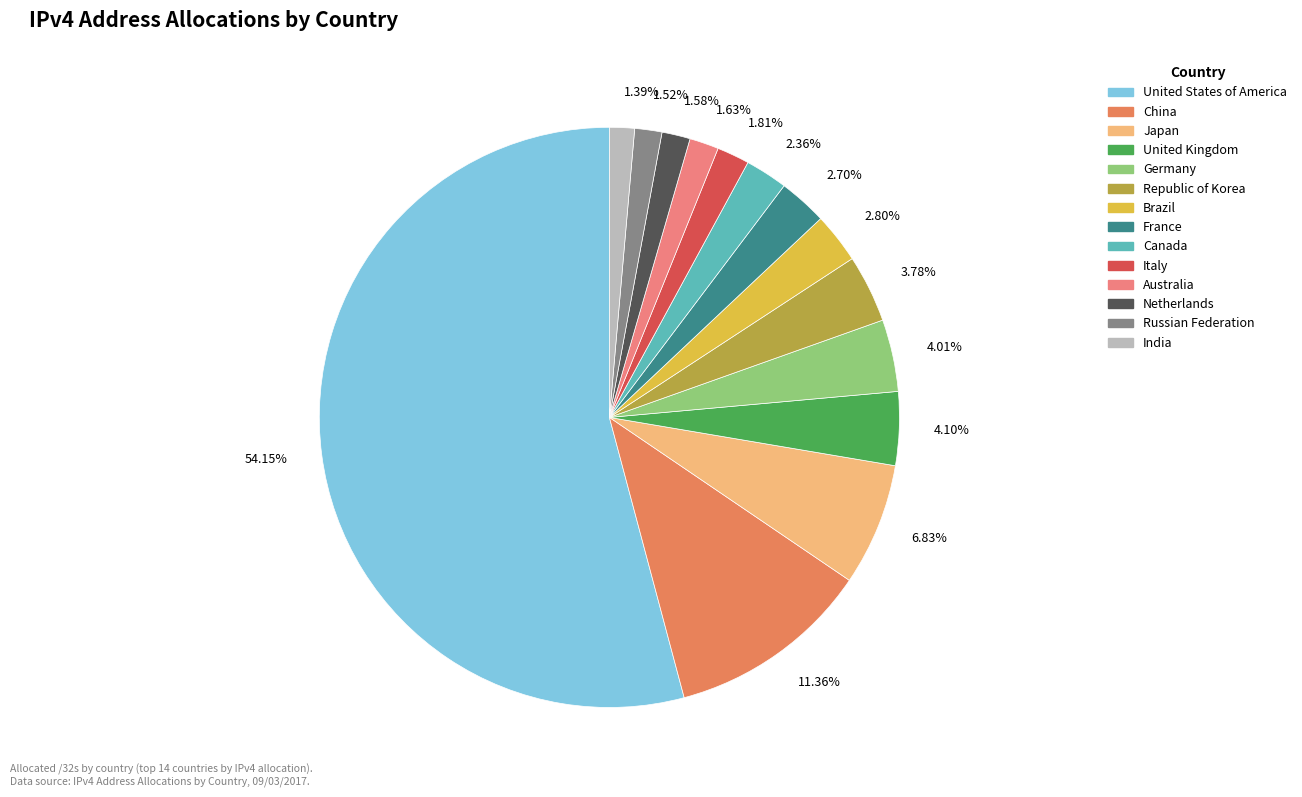

Count the number of slices in the pie.

14